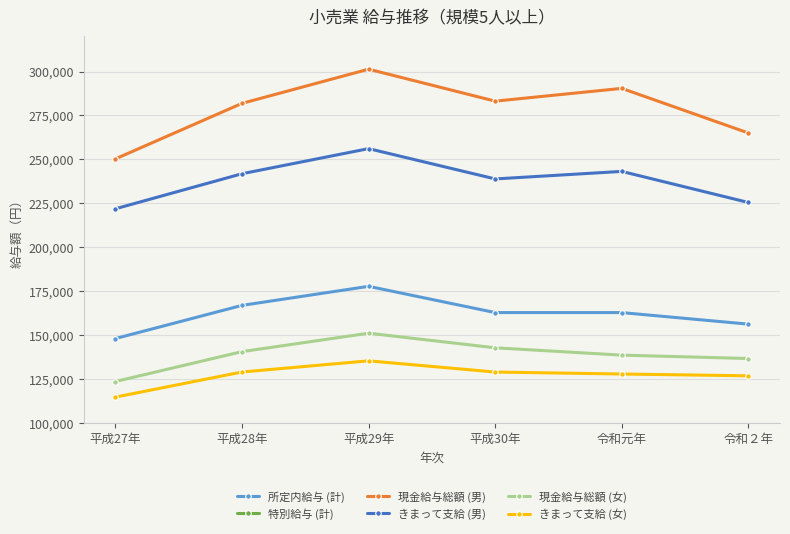

Reading left to right, extract all data points from this chart.

所定内給与 (計): 147988	166874	177720	162775	162767	156194
特別給与 (計): 16347	23470	28546	25698	25353	21102
現金給与総額 (男): 250298	281900	301367	283166	290433	265038
きまって支給 (男): 221872	241837	256128	238876	243155	225470
現金給与総額 (女): 123531	140538	151029	142716	138544	136617
きまって支給 (女): 114652	128939	135300	128912	127795	126770